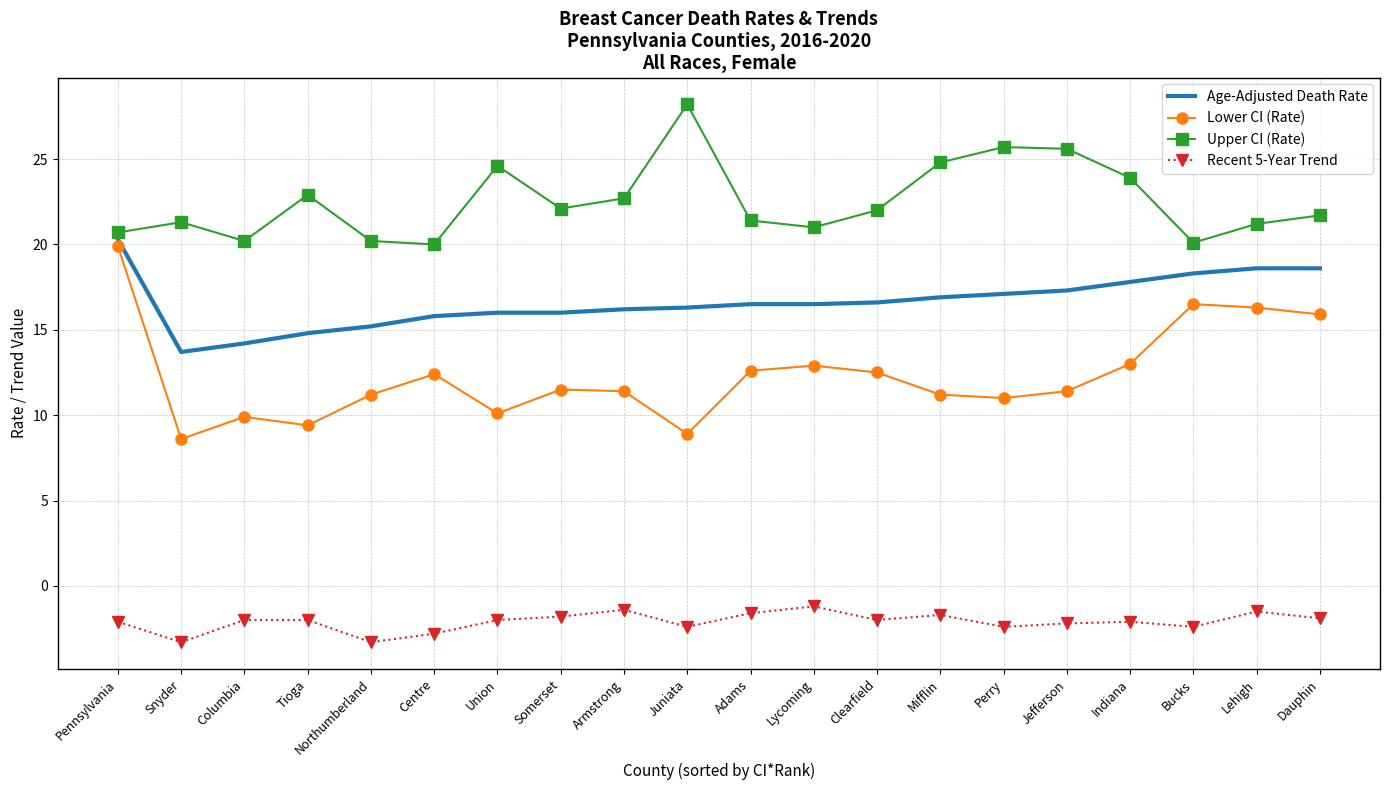

What value does the Lower CI (Rate) series have at Union?

10.1